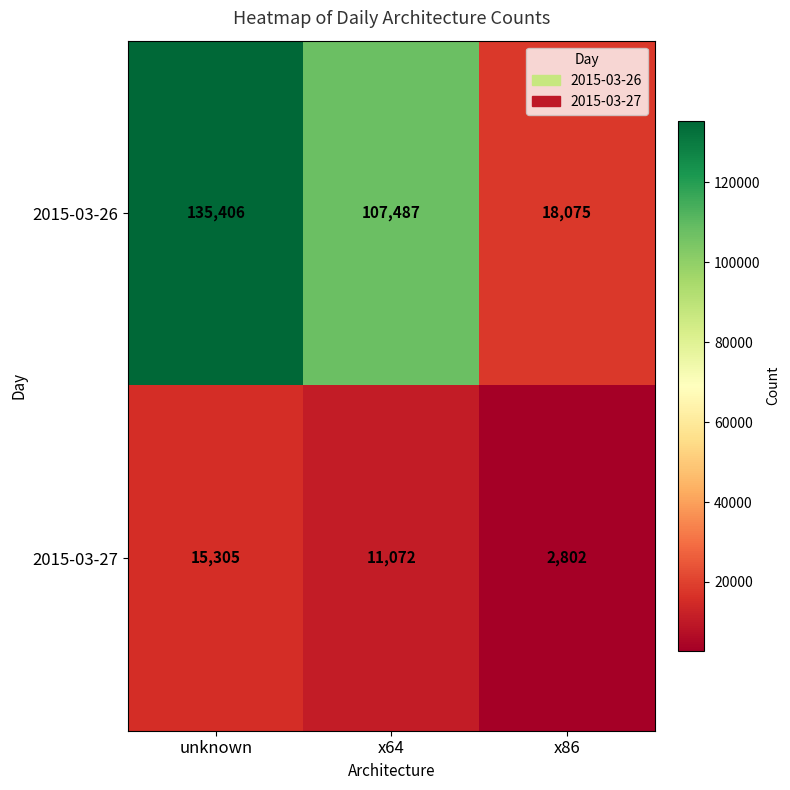

At which category is the sum across all series the highest?

unknown